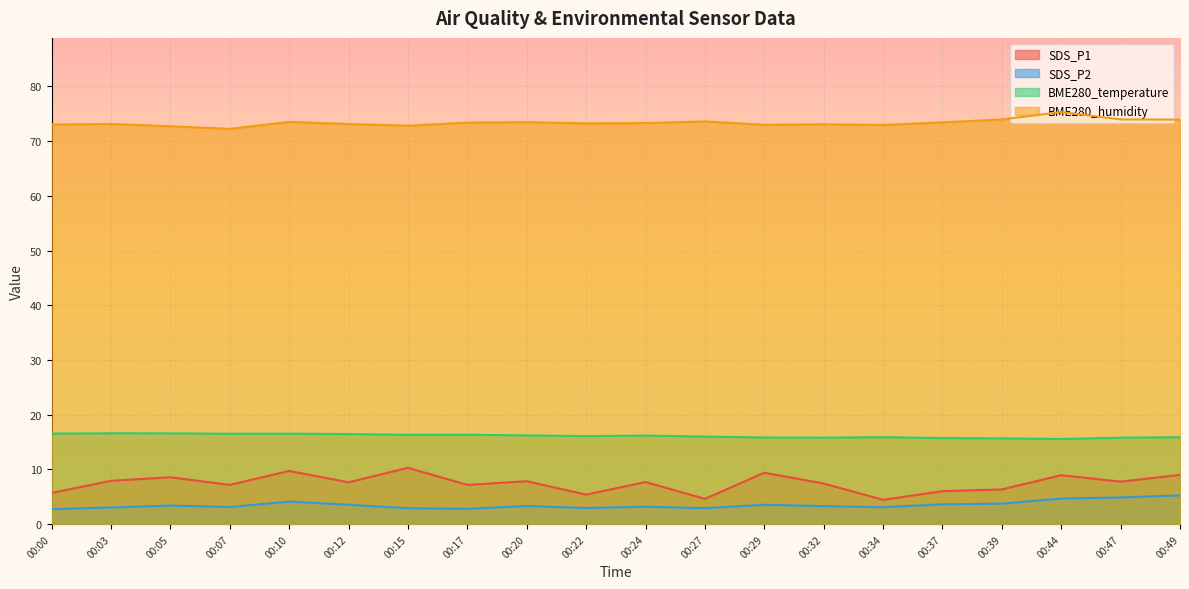

Which series has the widest spread of values?

SDS_P1